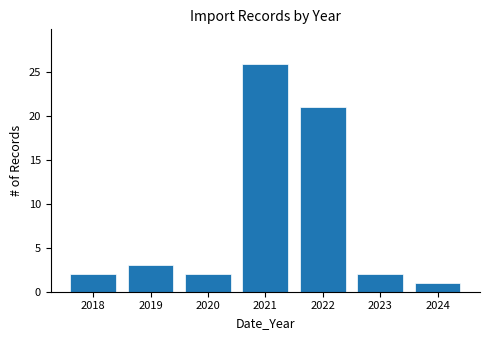

Reading left to right, transcribe all the data shown in this chart.

2018=2	2019=3	2020=2	2021=26	2022=21	2023=2	2024=1